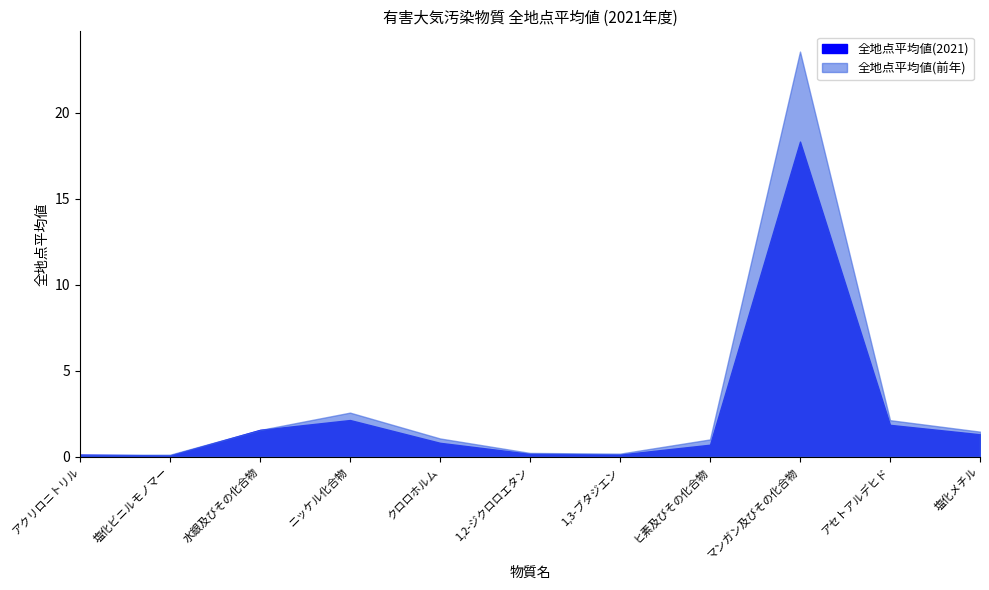

What is the difference between the second highest and second lowest values in the 全地点平均値(前年) series?

2.4